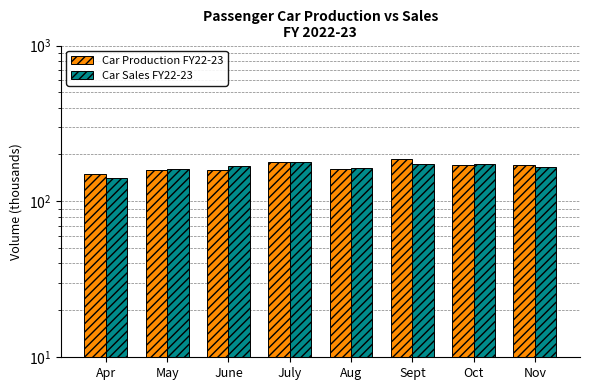

Between Apr and June, which is larger?

June